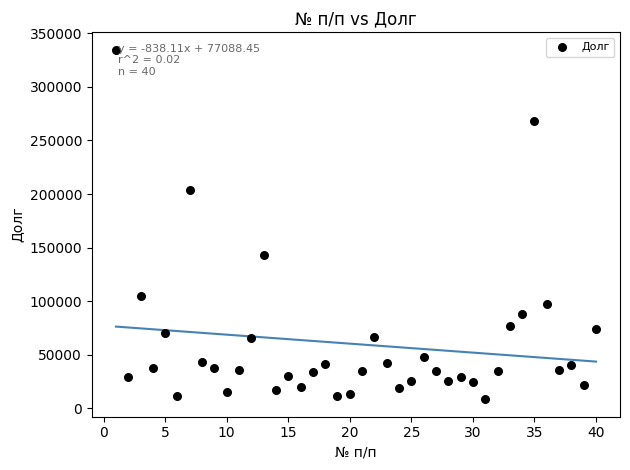

What Y value in the scatter plot is closest to 171530?

142644.8